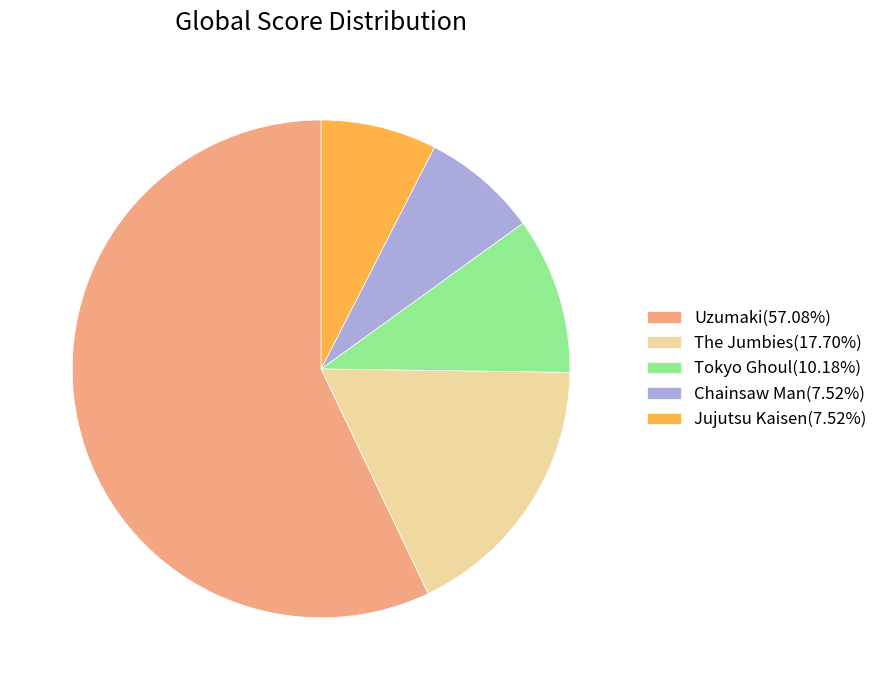

True or false: The Jumbies accounts for 24% of the total.

False